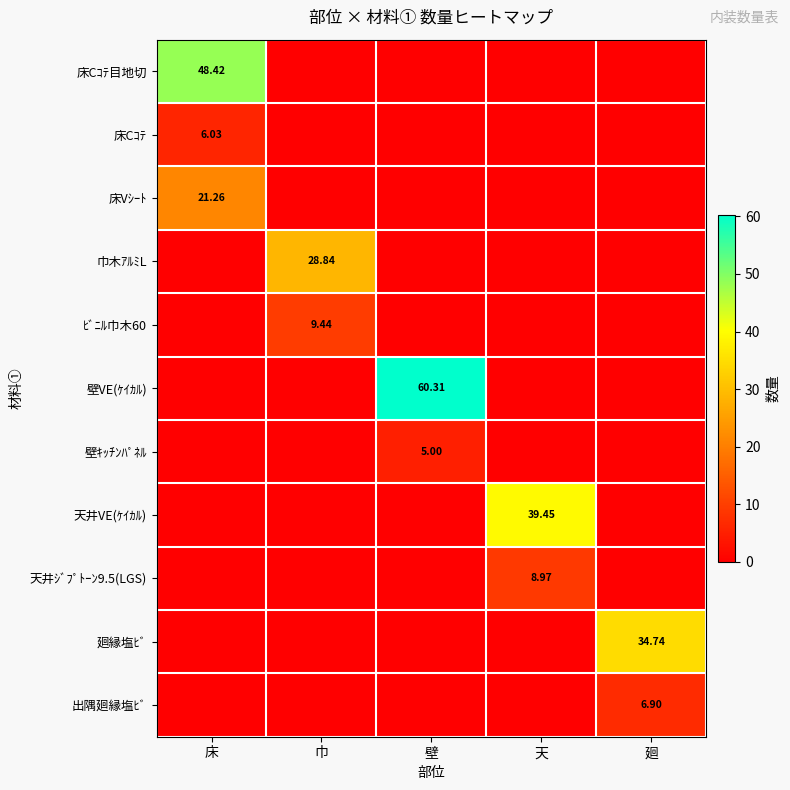

Is the value of 巾木ｱﾙﾐL at 壁 greater than the value of 壁ｷｯﾁﾝﾊﾟﾈﾙ at 天?

No